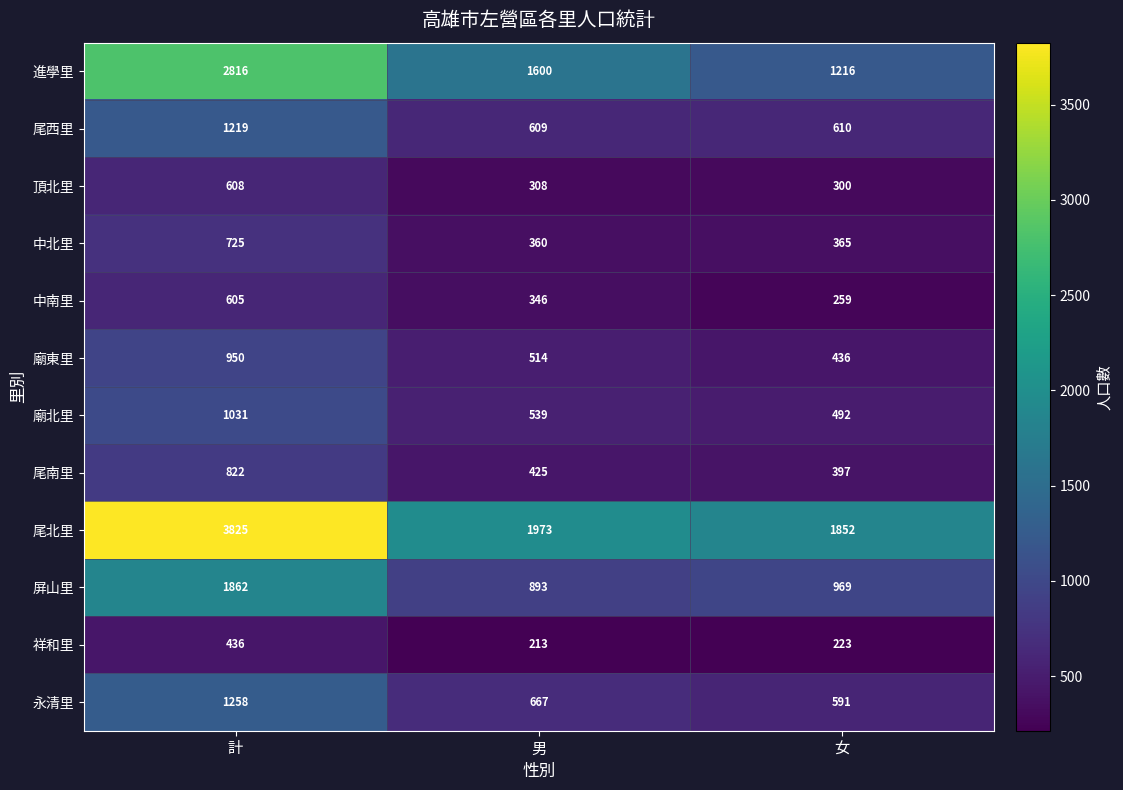

What is the sum of all 中南里 values?

1210